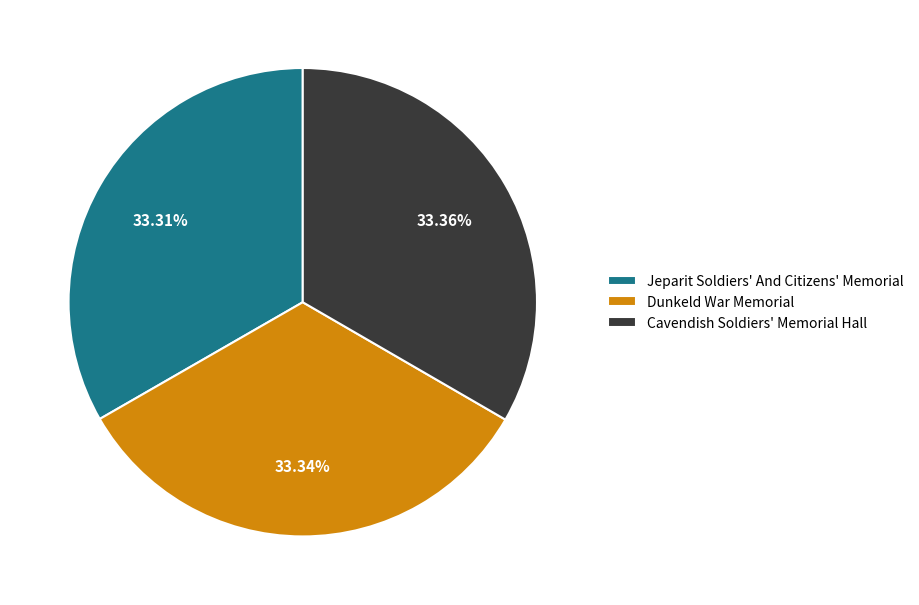

Does Jeparit Soldiers' And Citizens' Memorial represent more than half of the total?

No